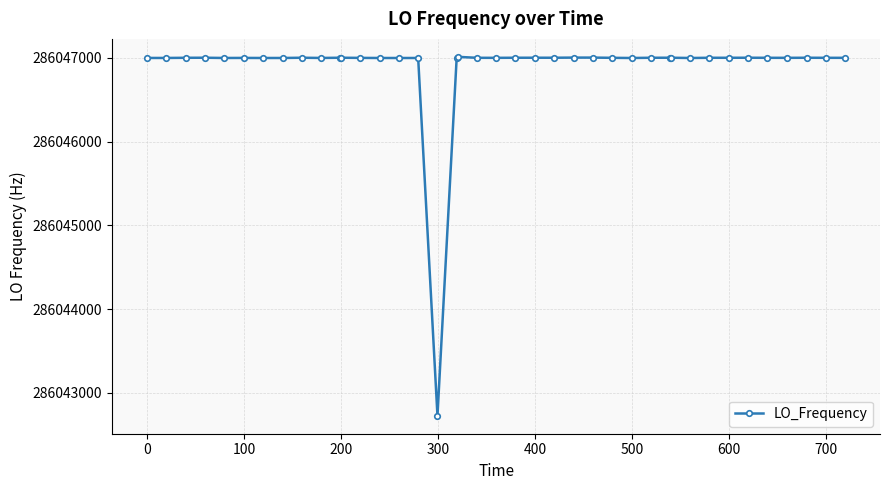

What is the sum of all values?

11441875738.9